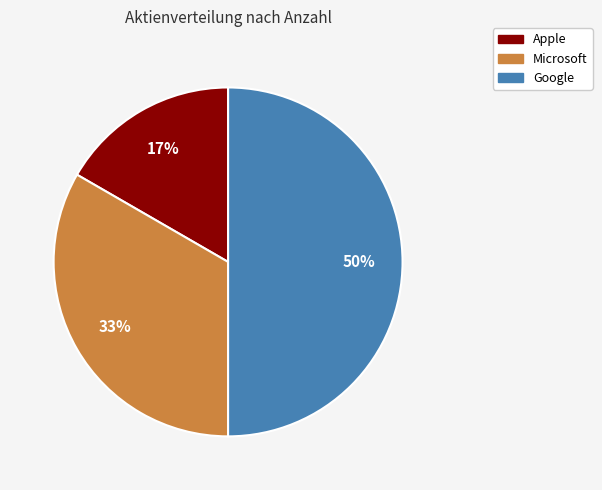

Which slice is the smallest?

Apple